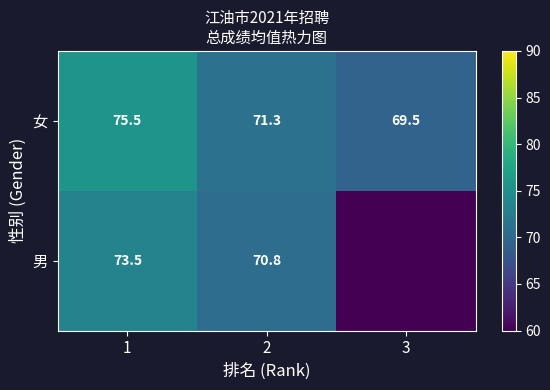

The value of 女 at 3 is 35.2. True or false?

False